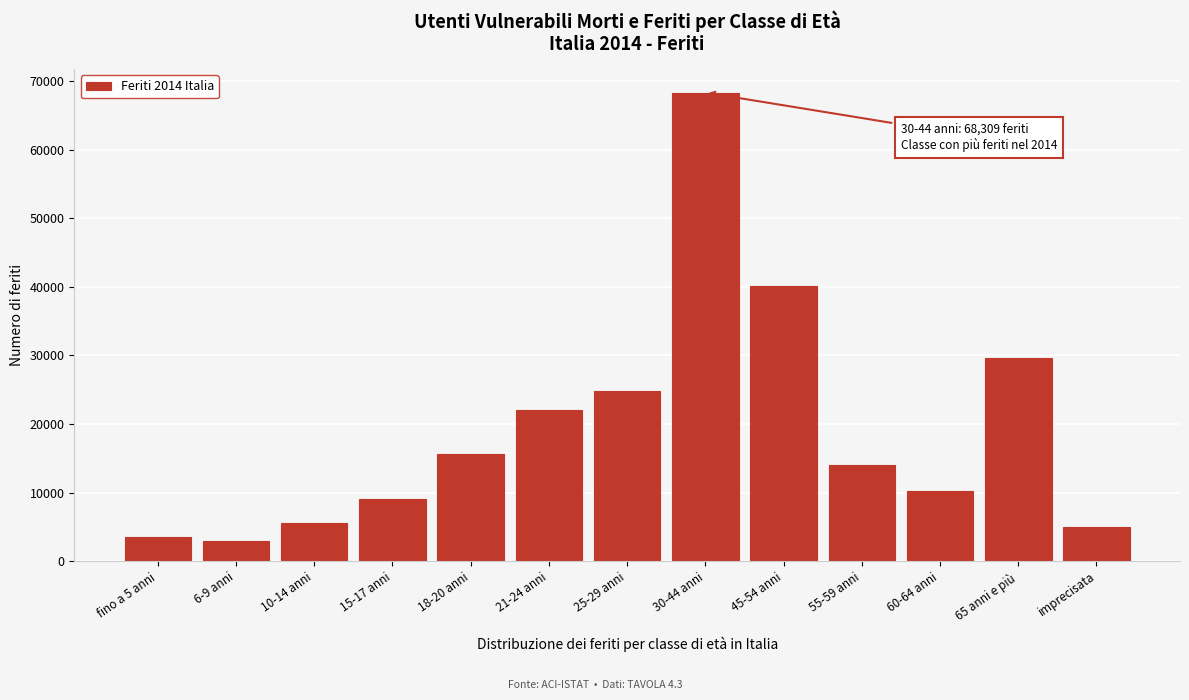

Reading right to left, list all the values displayed in this chart.

4989	29564	10269	13963	40173	68309	24782	22093	15669	9119	5641	2976	3600